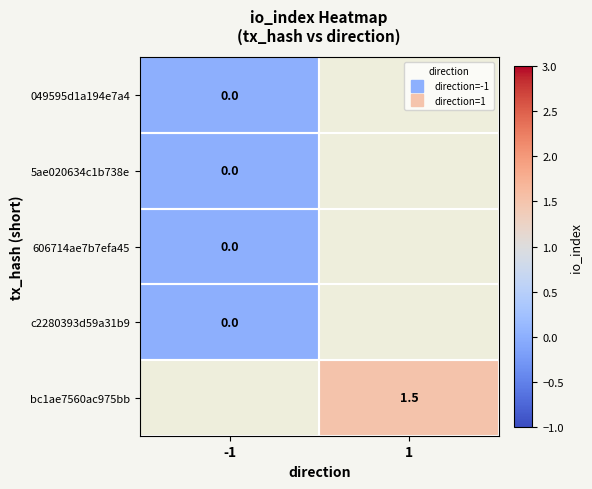

What is the maximum value shown in the chart?

1.5